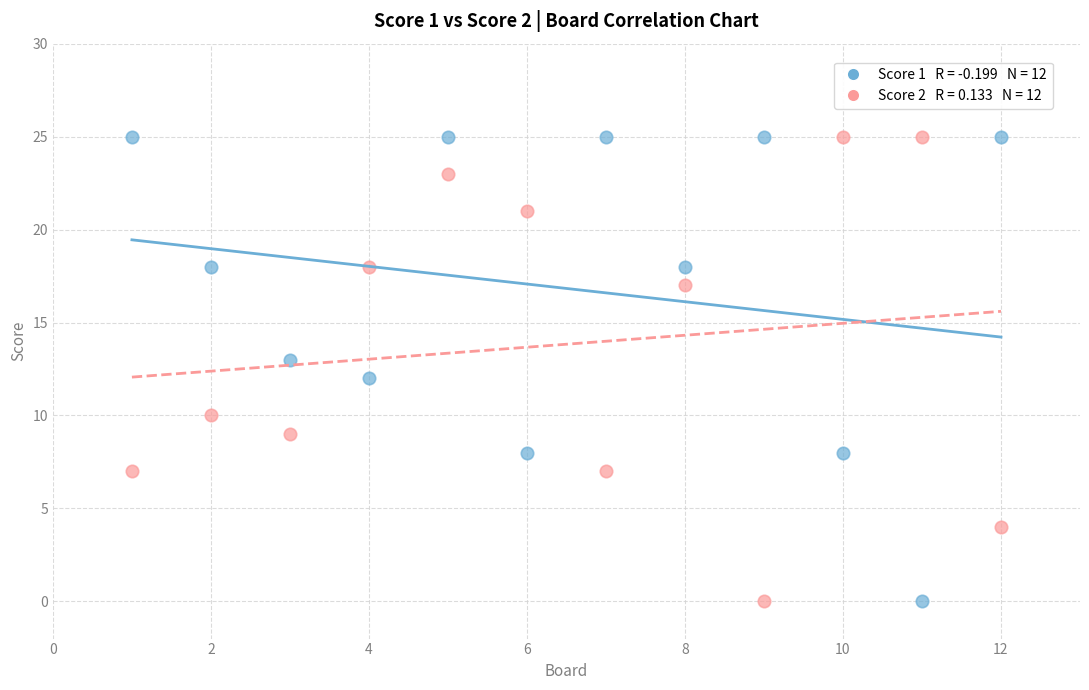

Across all data points, what is the range of Y values (max minus min)?

25